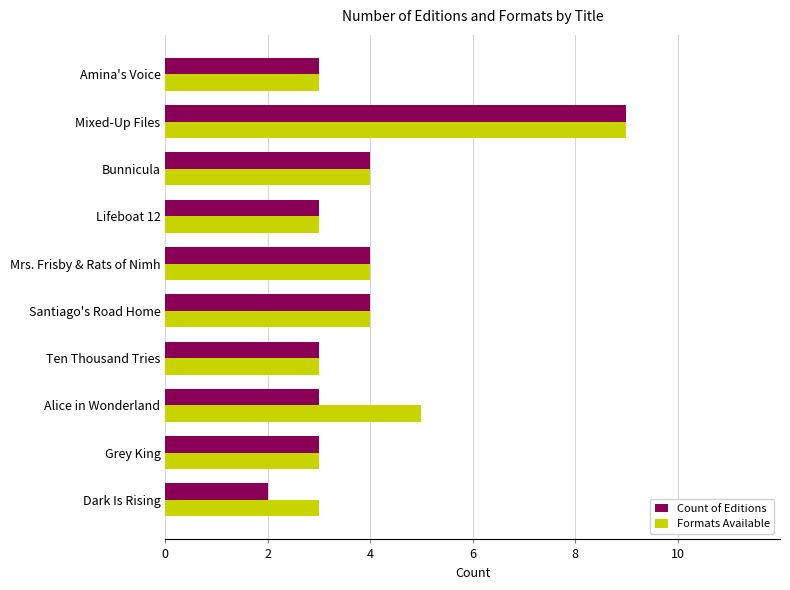

What is the difference between the maximum and second lowest values in the Count of Editions series?

6